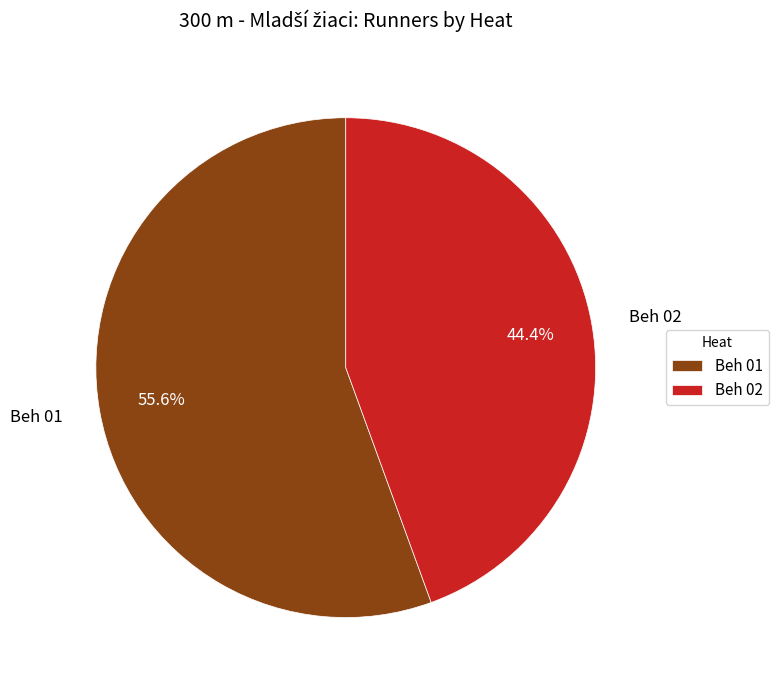

To the nearest percent, what is the combined percentage of Beh 01 and Beh 02?

100%